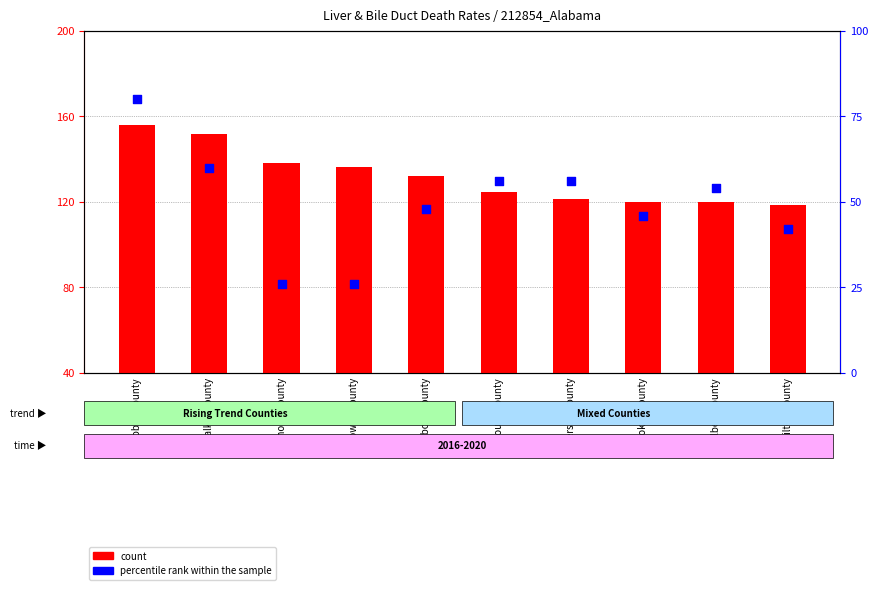

Which series reaches the maximum Y coordinate?

count